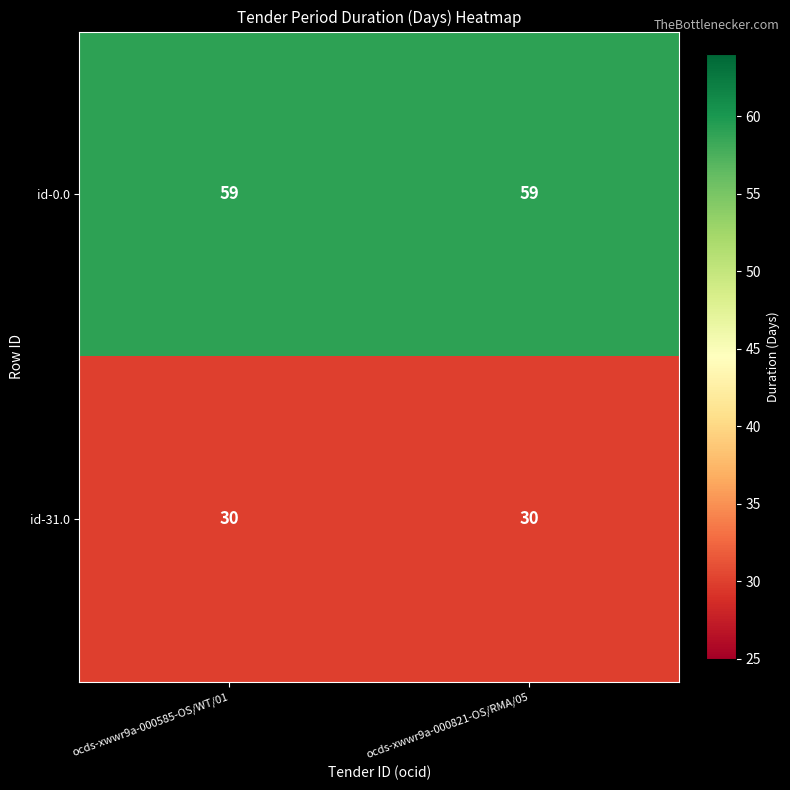

True or false: id-0.0 has a value of 16 at ocds-xwwr9a-000585-OS/WT/01.

False